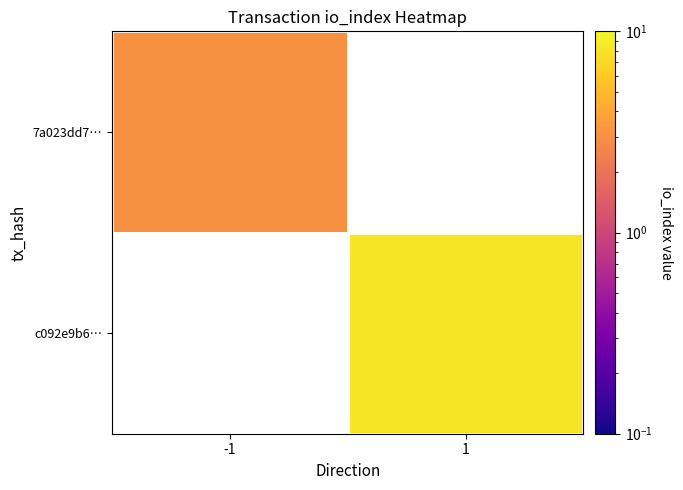

At 1, list the series in order from largest to smallest.

7a023dd7…, c092e9b6…